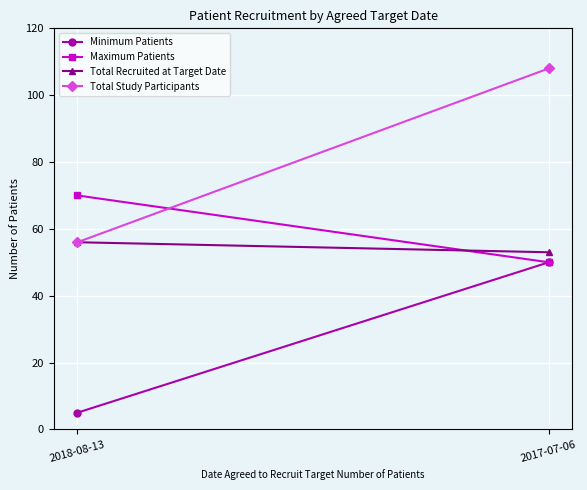

What is the average value of the Maximum Patients series?

60